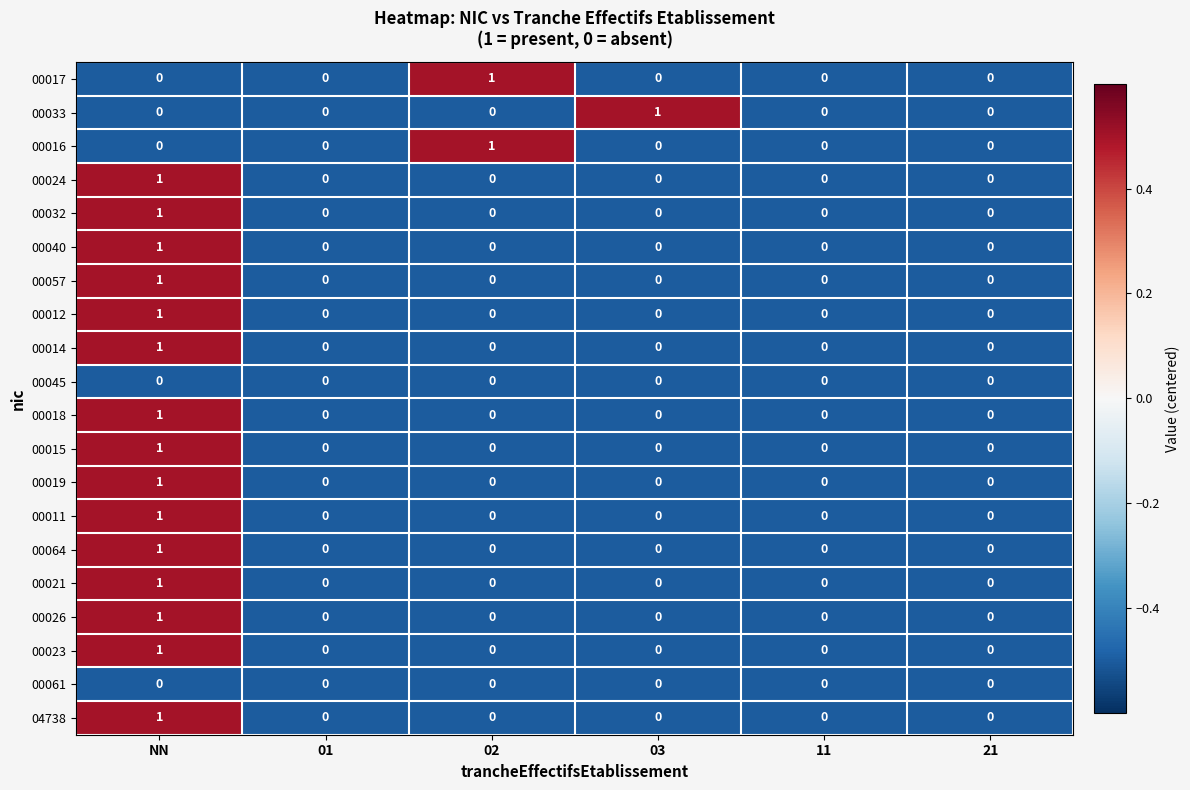

How many 00012 values are between 0 and 1?

6